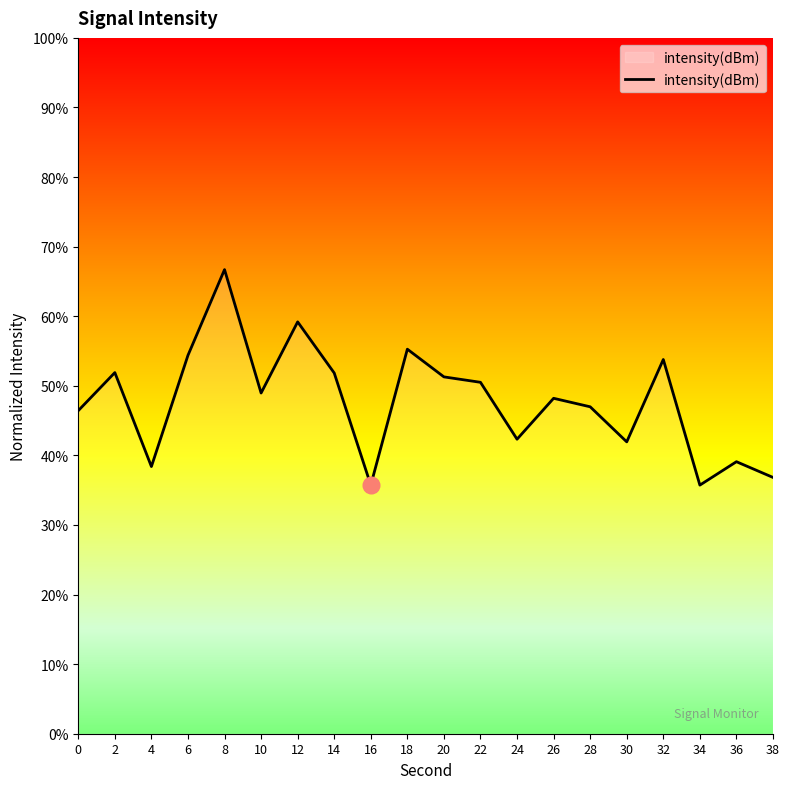

How many series are shown in this chart?

1